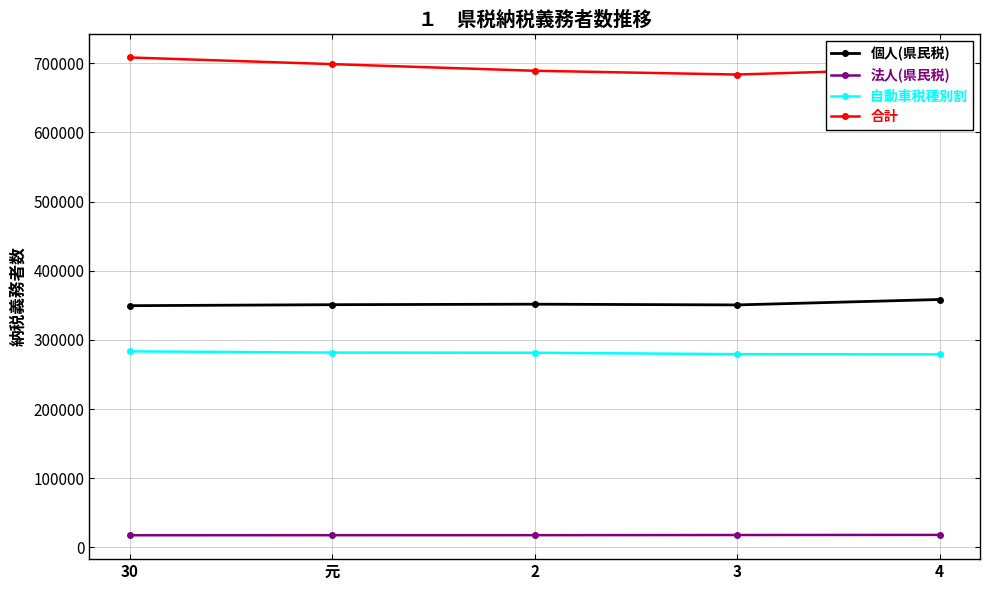

True or false: 合計 has more than 0 interior local peaks.

False